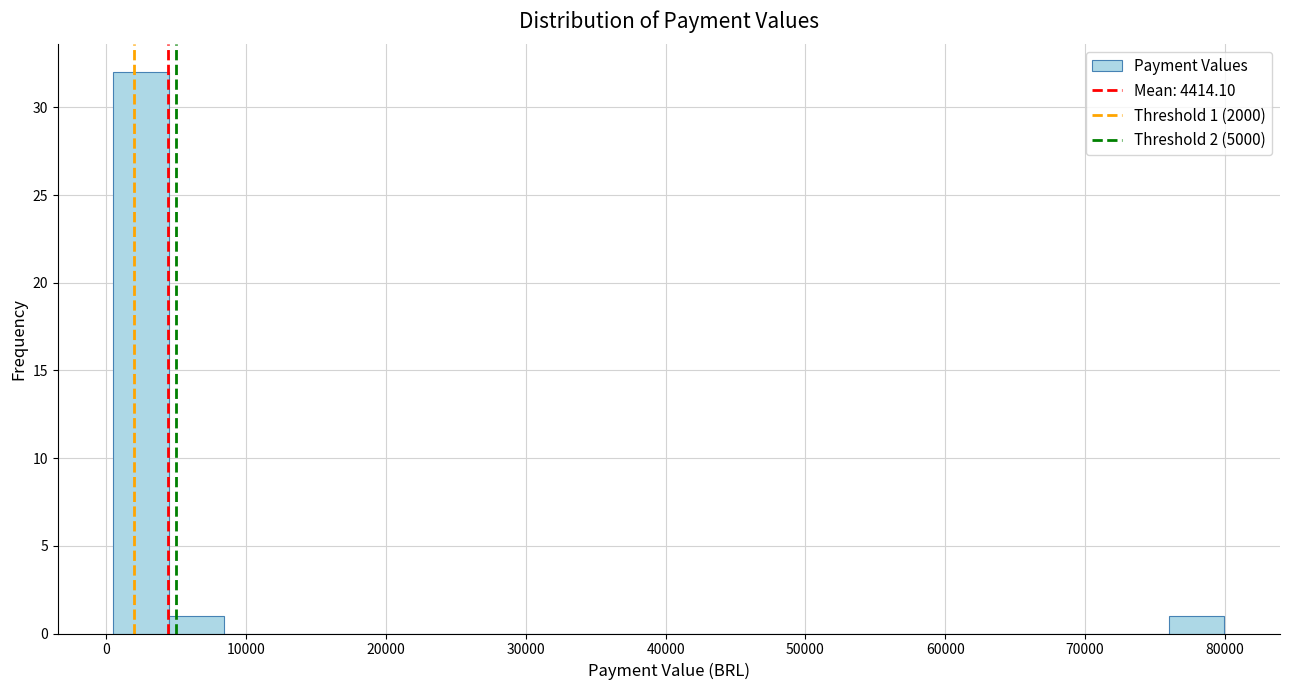

Read against the x-axis, roughly where is the centre of the tallest bar?

2000